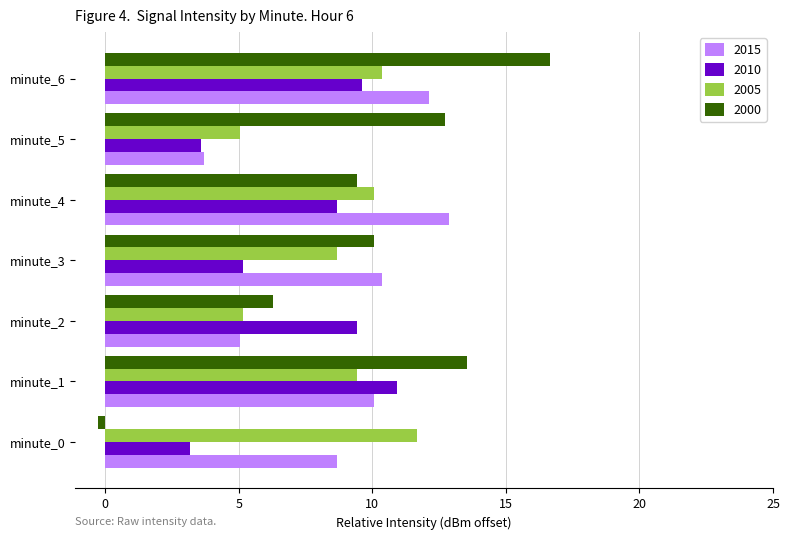

True or false: 2005 has a value of 5.2 at minute_2.

True